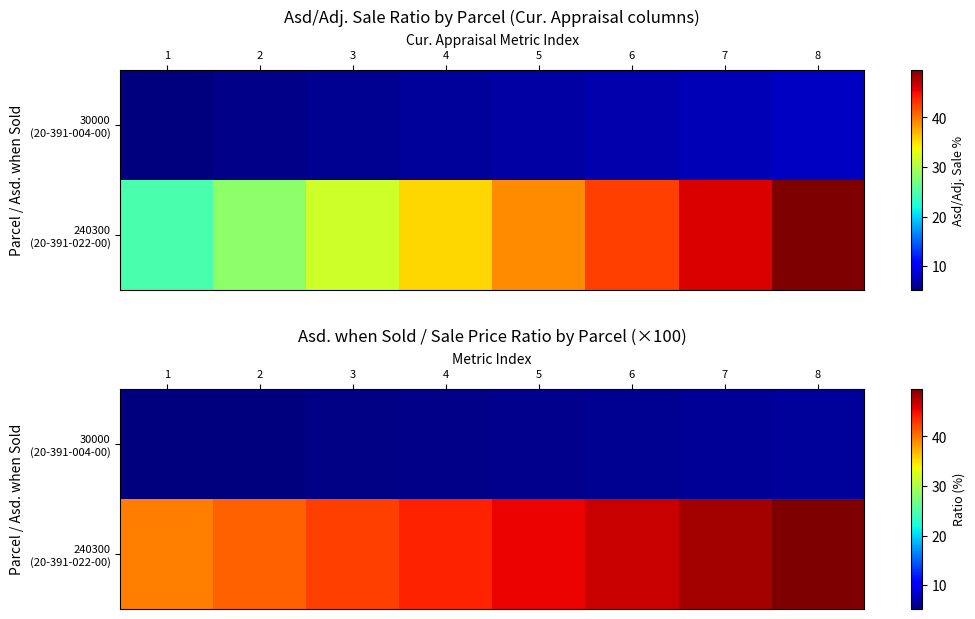

List the series in order of their overall mean, highest first.

240300 (20-391-022-00), 30000 (20-391-004-00)